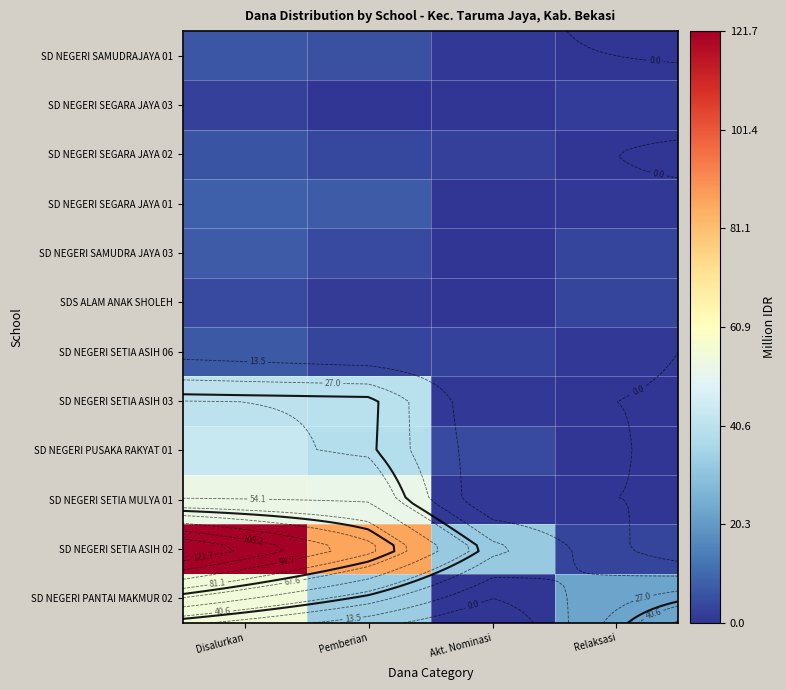

Which has a higher value, Disalurkan or Akt. Nominasi?

Disalurkan